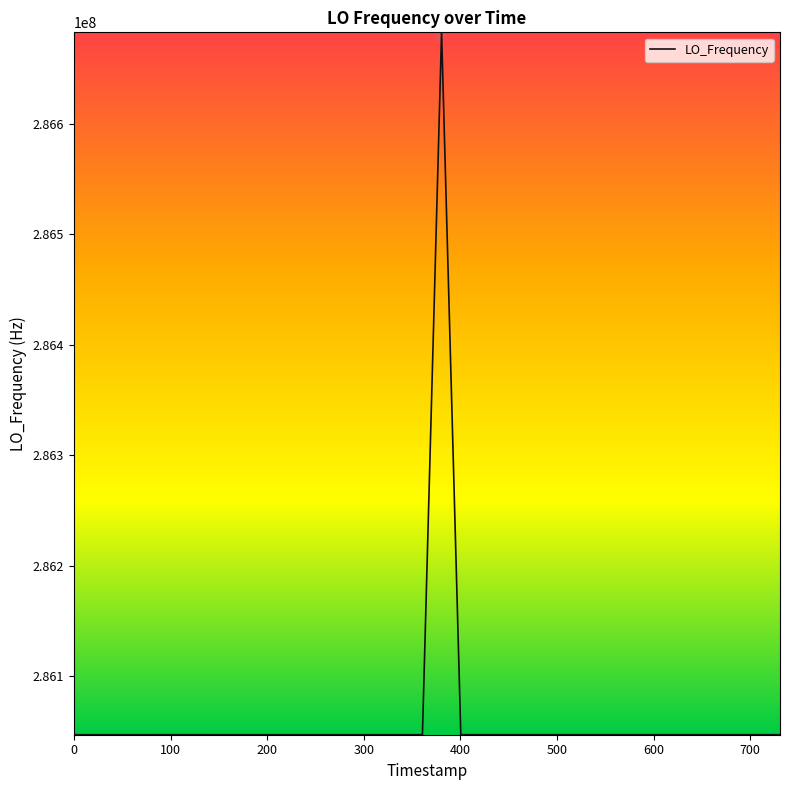

What is the greatest value displayed?

286682703.8